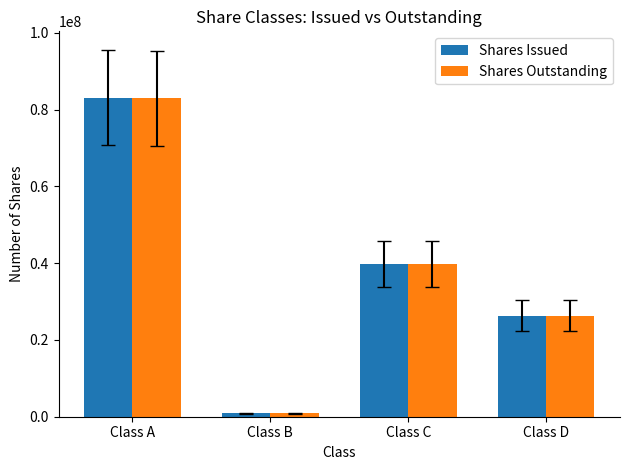

What are all the series names shown in the legend?

Shares Issued, Shares Outstanding